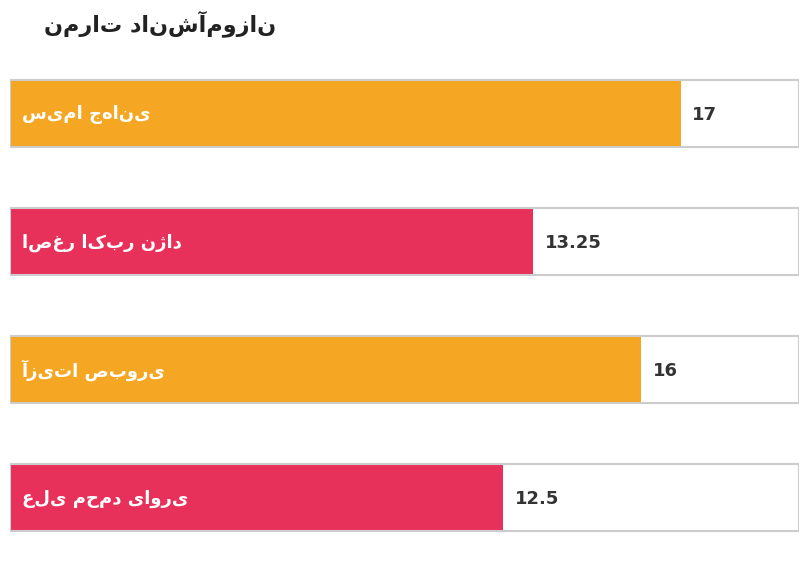

What position from the right is اصغر اکبر نژاد?

3